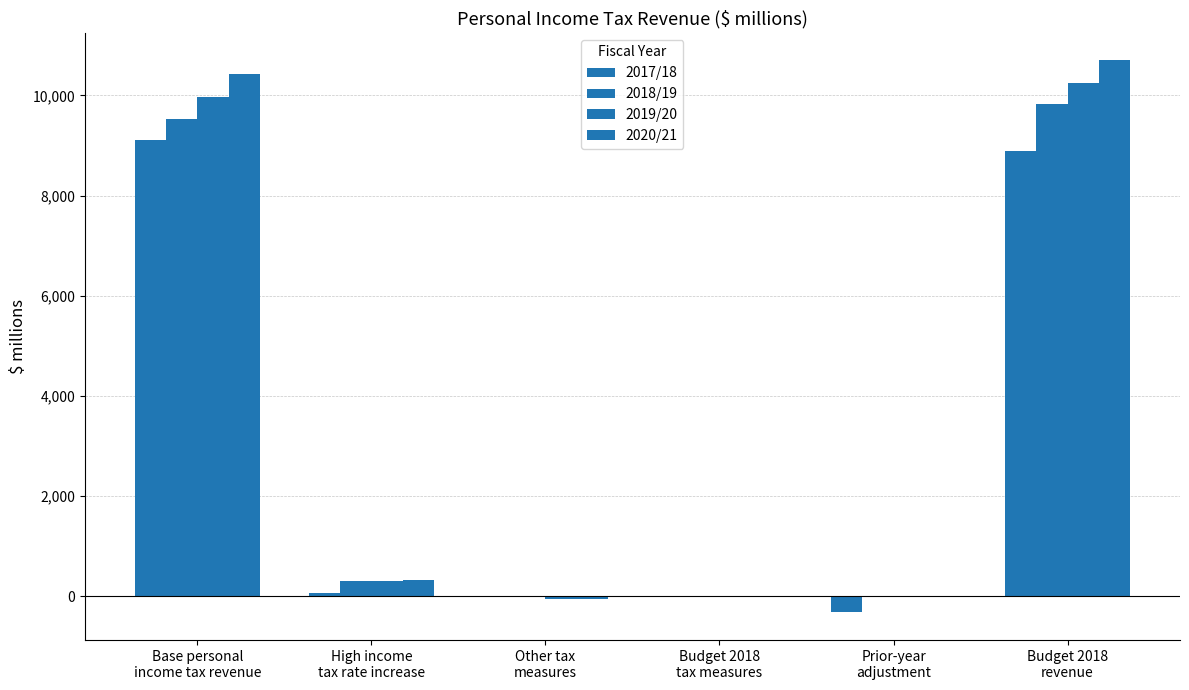

Which series has the largest total across all categories?

2020/21